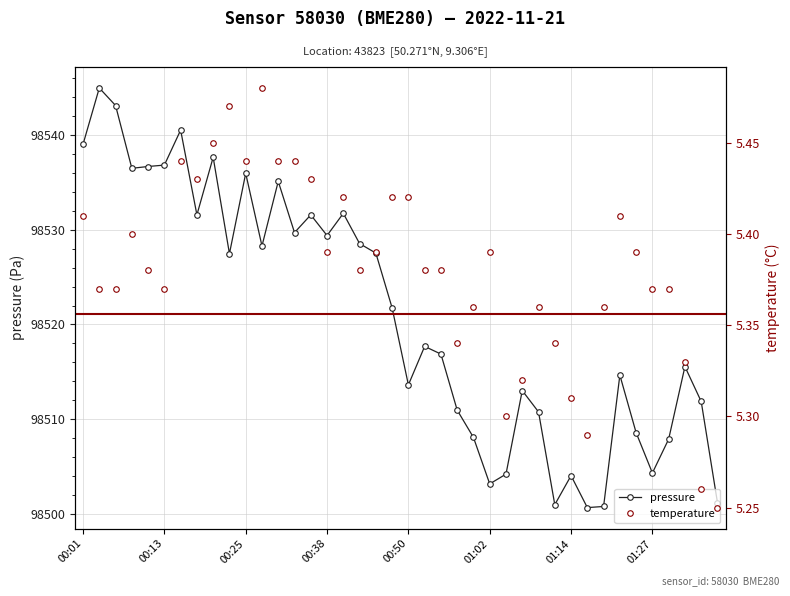

What are all the series names shown in the legend?

pressure, temperature